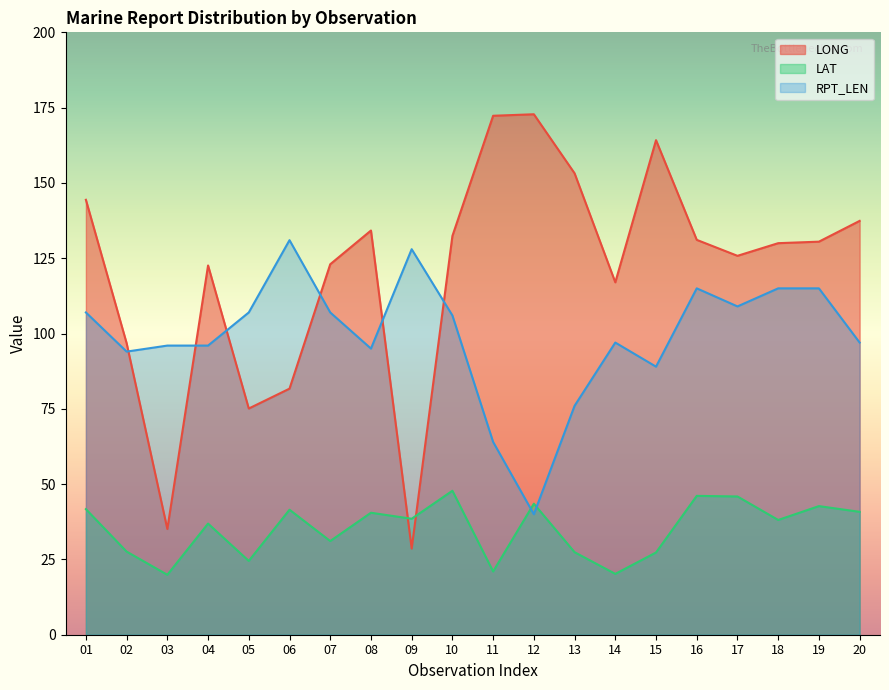

How many lines are shown in the chart?

3